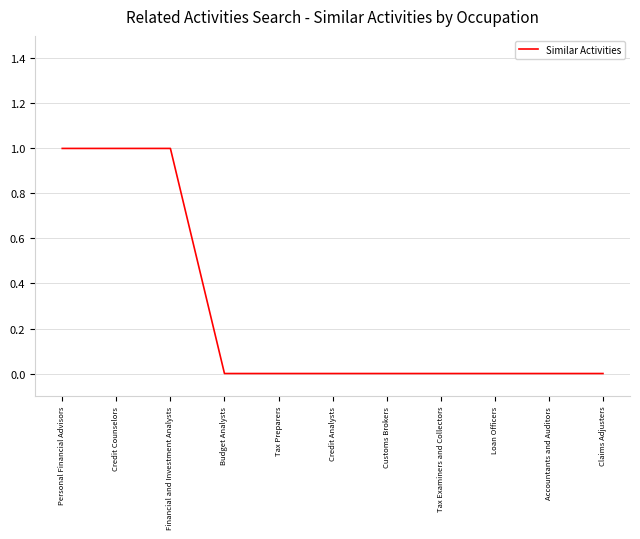

Reading left to right, extract all data points from this chart.

1	1	1	0	0	0	0	0	0	0	0